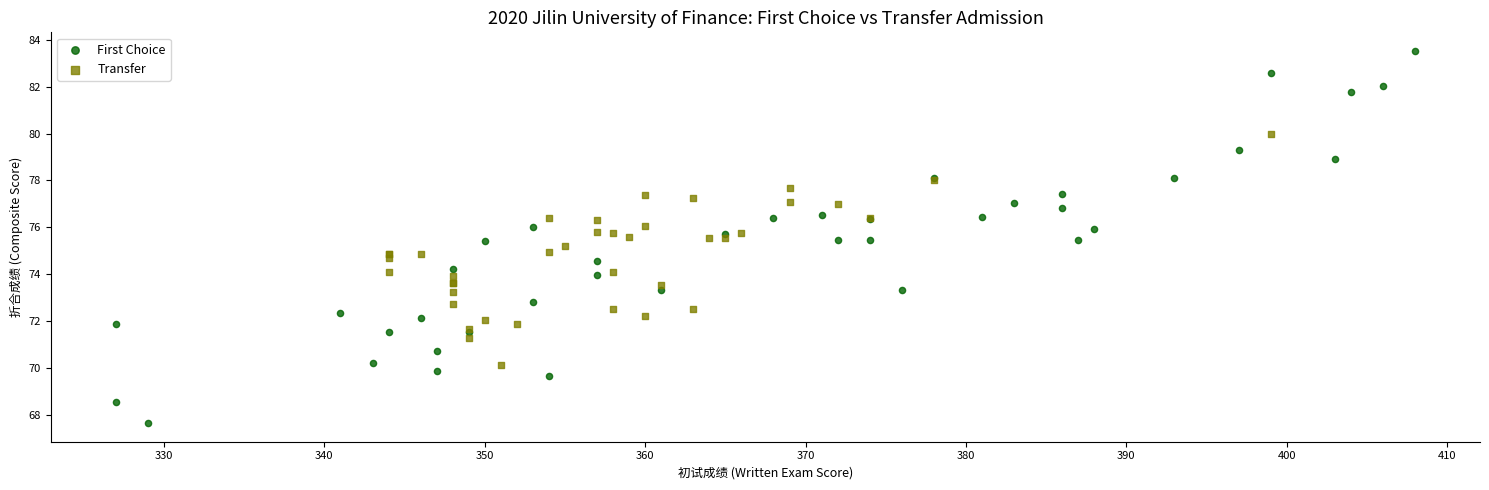

Which series reaches the minimum Y coordinate?

First Choice